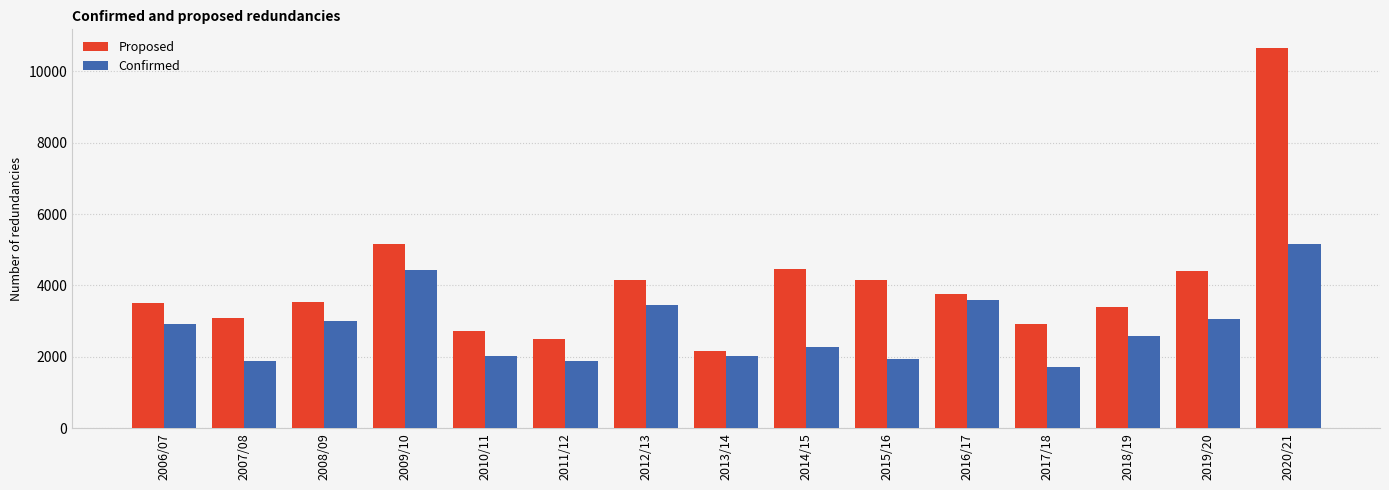

Count the number of categories in the chart.

15